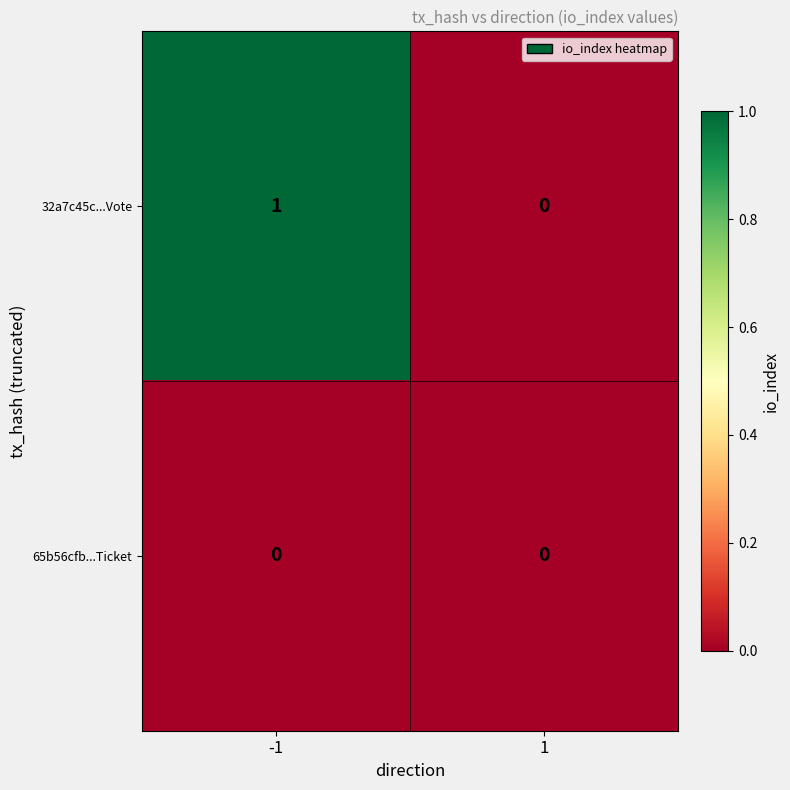

Which series changed the most between -1 and 1?

32a7c45c...Vote